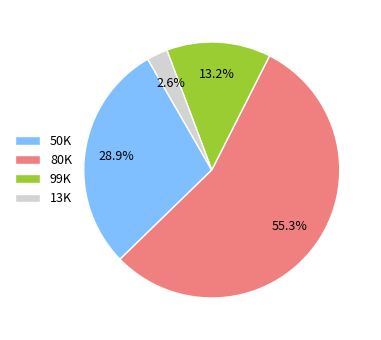

What is the smallest slice in the pie chart?

13K